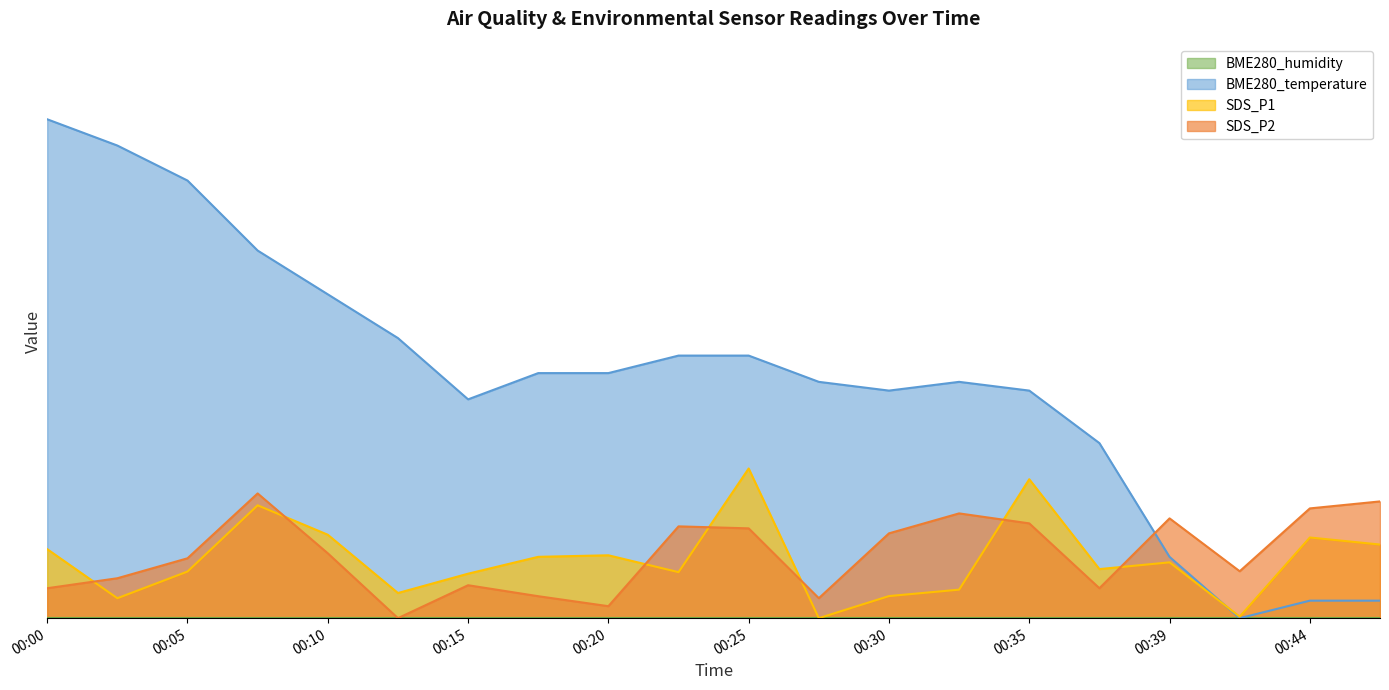

The SDS_P2 series shows 13.0 at 00:10. True or false?

True